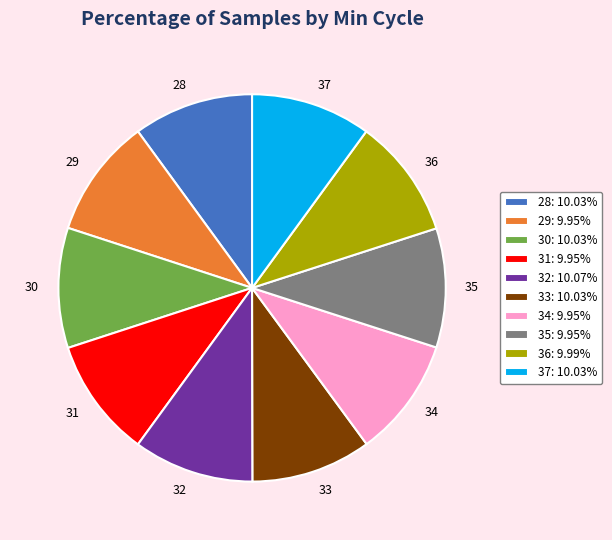

Approximately how many times larger is the value at 33: 10.03% compared to 30: 10.03%?

1.0